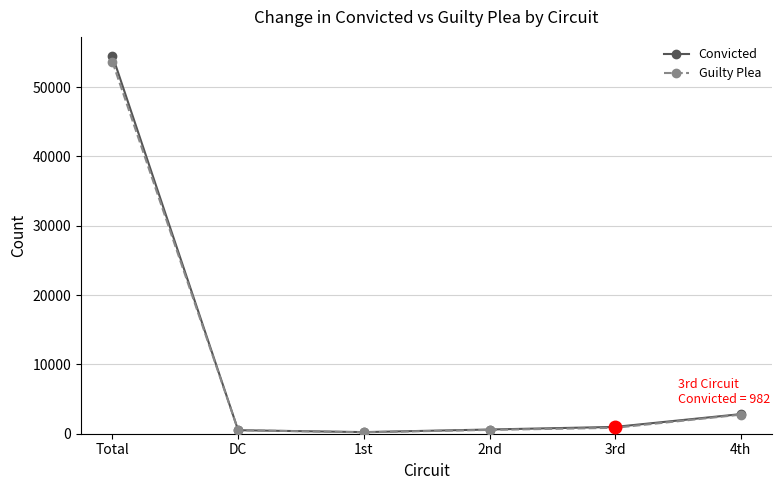

Which series has the largest range (max minus min)?

Convicted